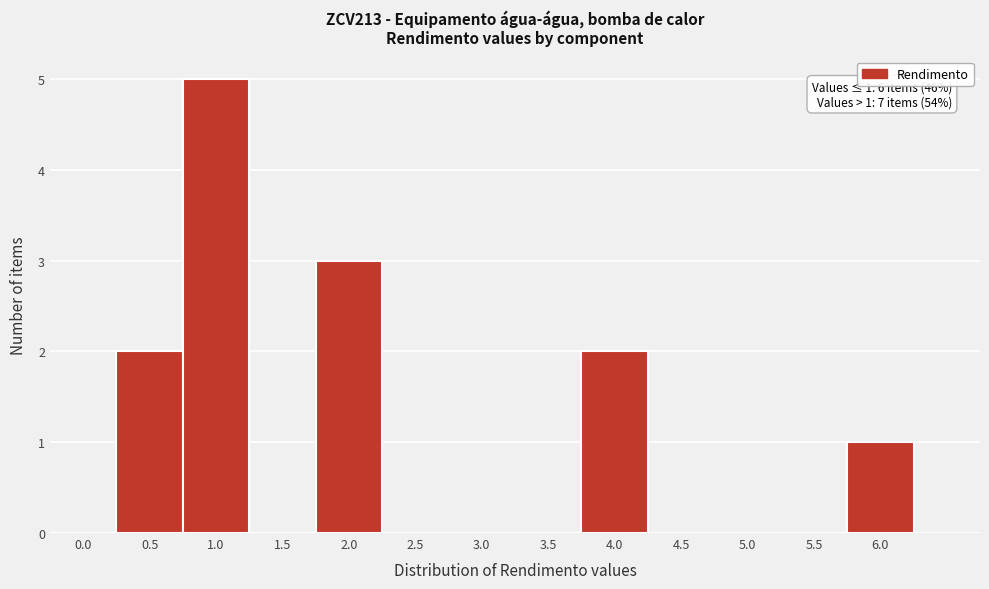

Reading right to left, transcribe all the data shown in this chart.

6.0=1	5.5=0	5.0=0	4.5=0	4.0=2	3.5=0	3.0=0	2.5=0	2.0=3	1.5=0	1.0=5	0.5=2	0.0=0